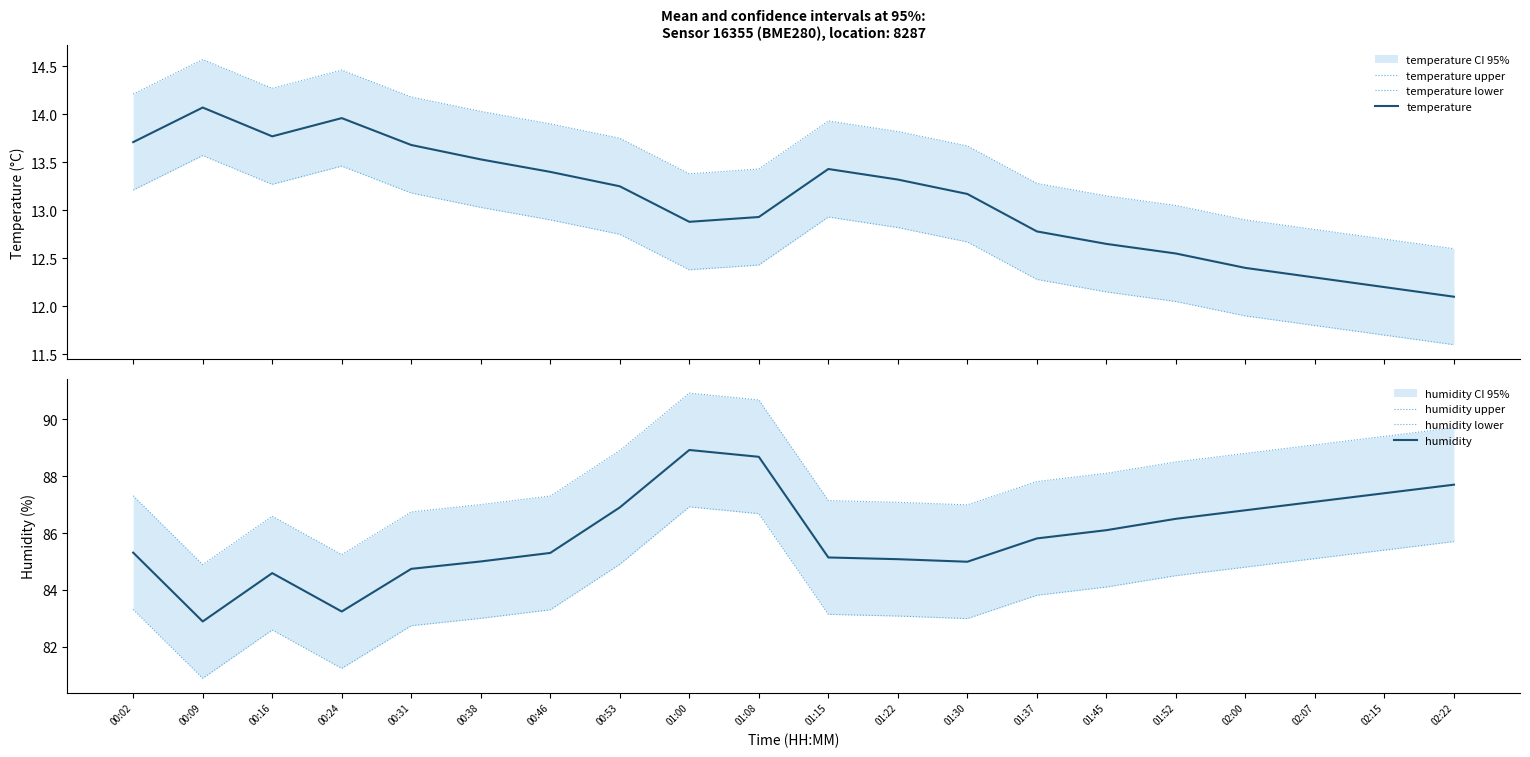

Is the value of temperature upper at 02:00 greater than the value of temperature at 00:46?

No